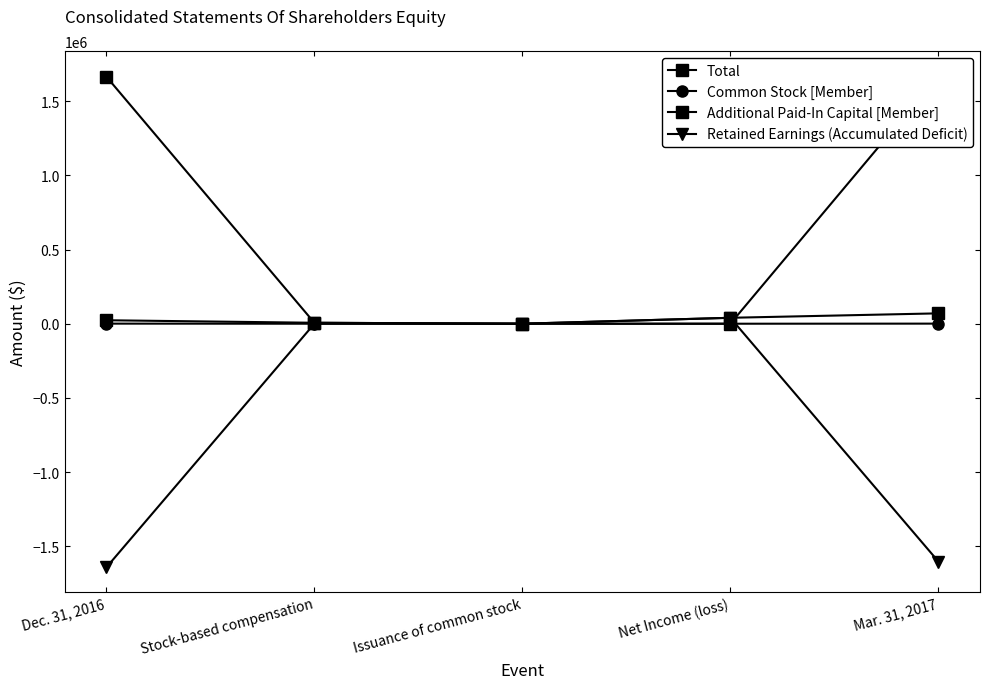

At how many categories does at least one series exceed 819109?

2